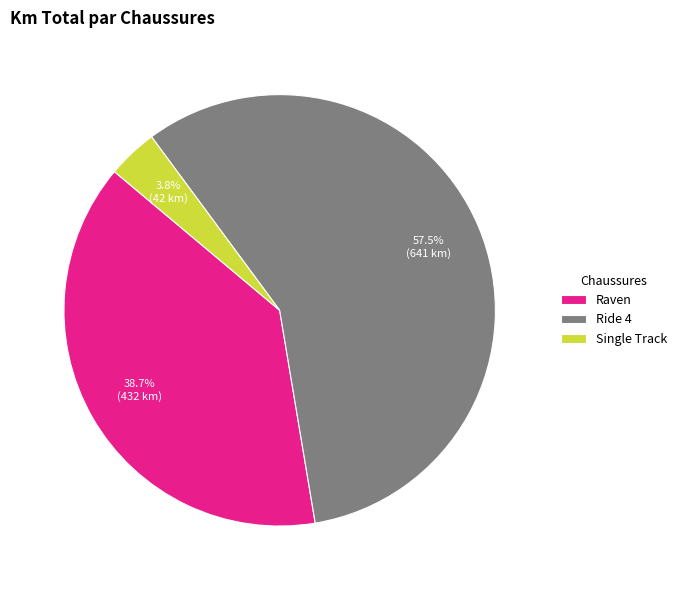

Which slice represents more than half of the pie?

Ride 4